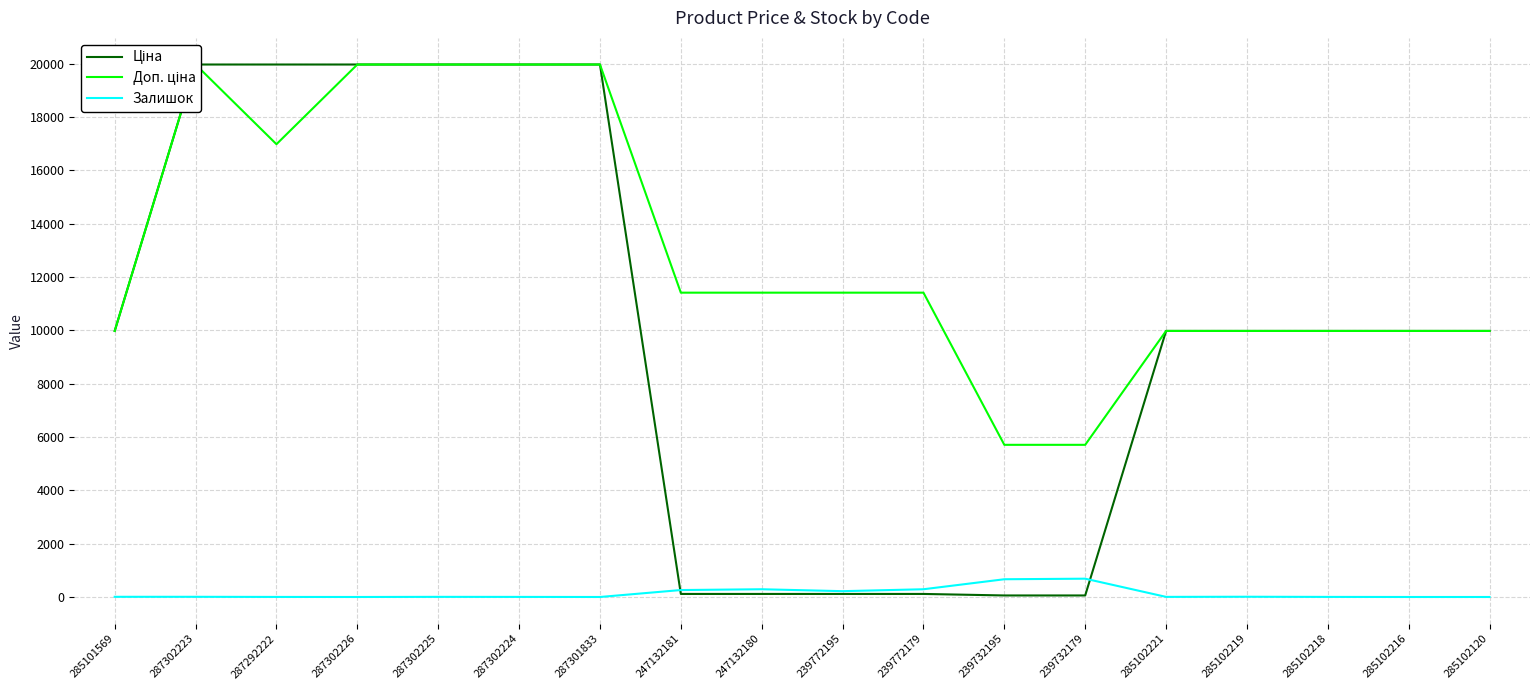

True or false: Ціна has more than 2 interior local peaks.

False